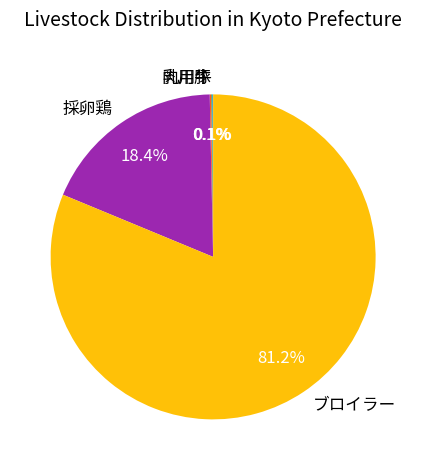

Which category has the biggest portion of the pie?

ブロイラー